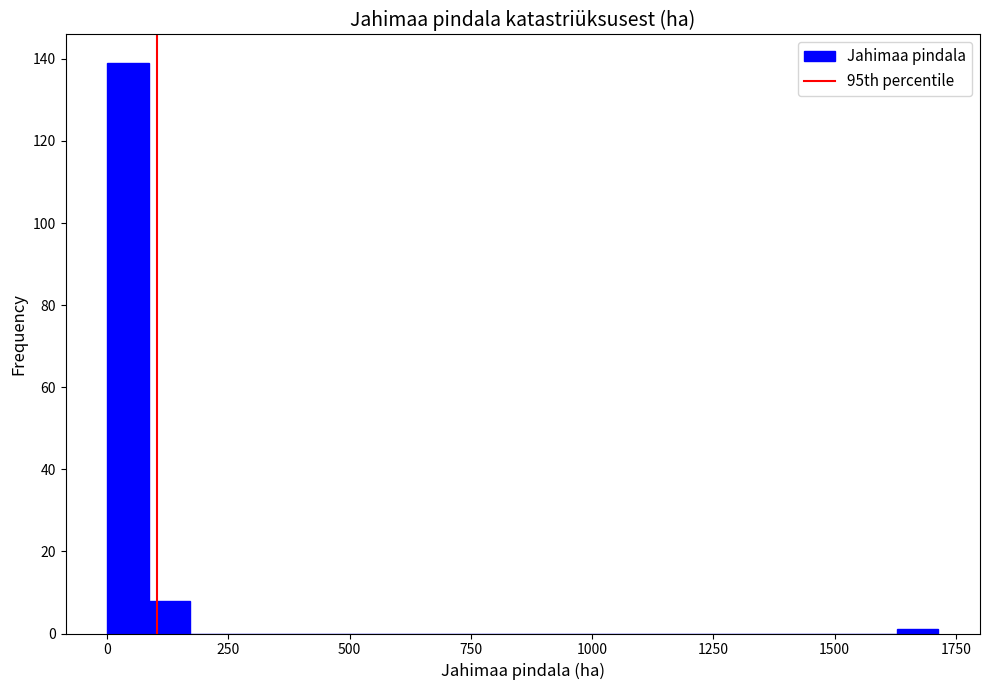

Read against the x-axis, roughly where is the centre of the tallest bar?

50